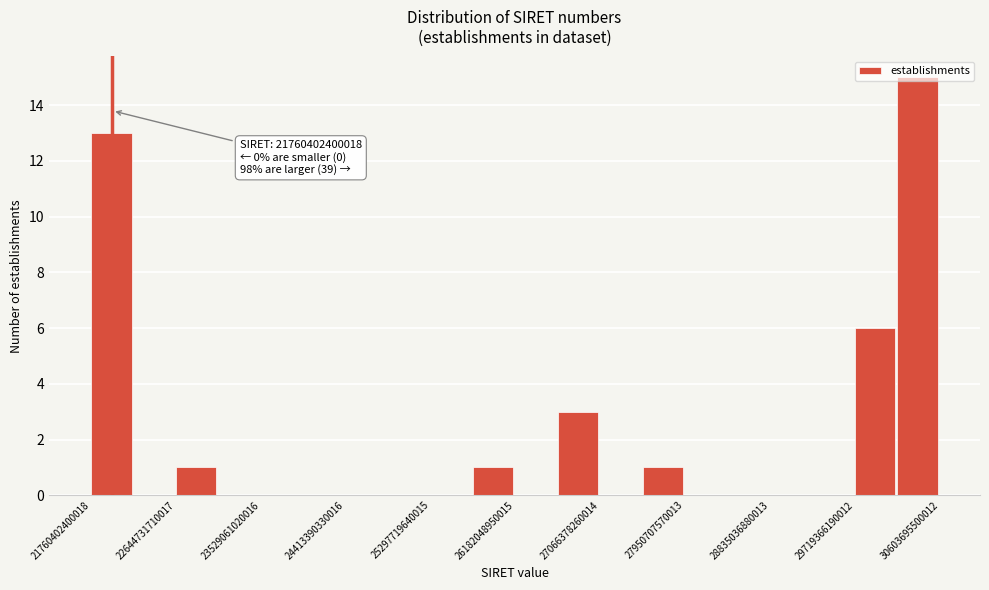

Over which range of the x-axis is the bar tallest?

30200000000000 to 30600000000000